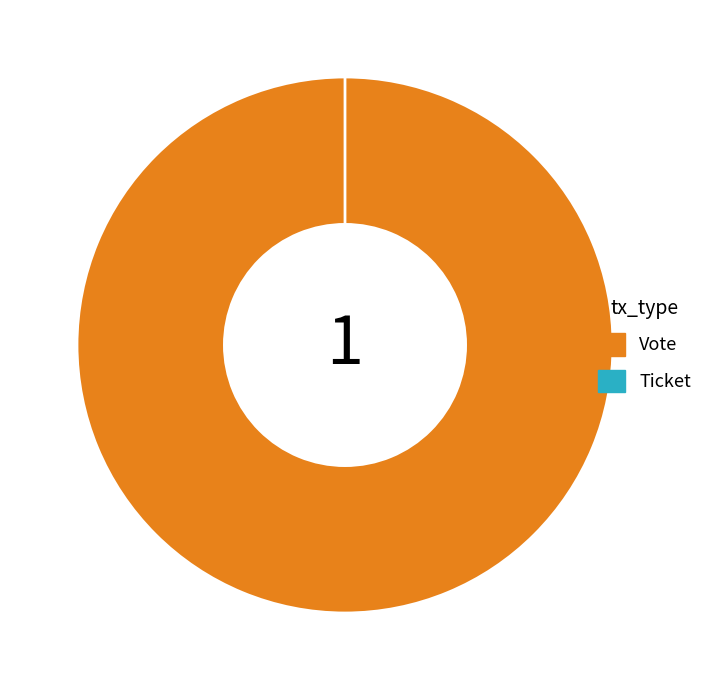

Which category accounts for the majority?

Vote